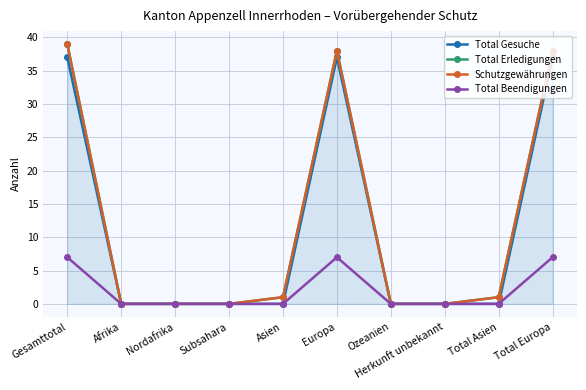

Which series has the largest range (max minus min)?

Total Erledigungen